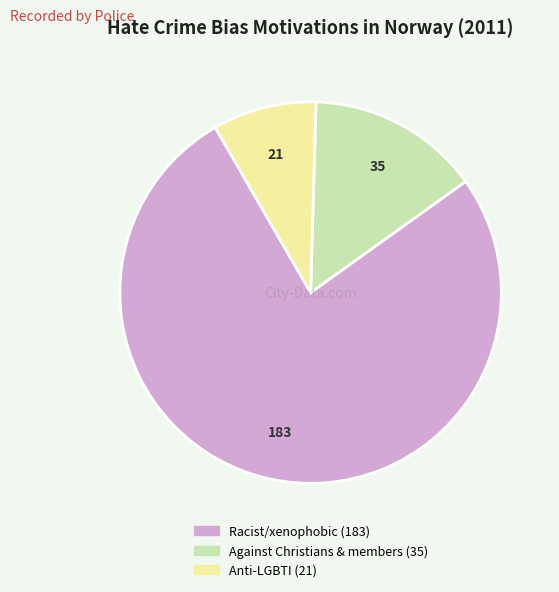

Is there a majority slice in this chart?

Yes